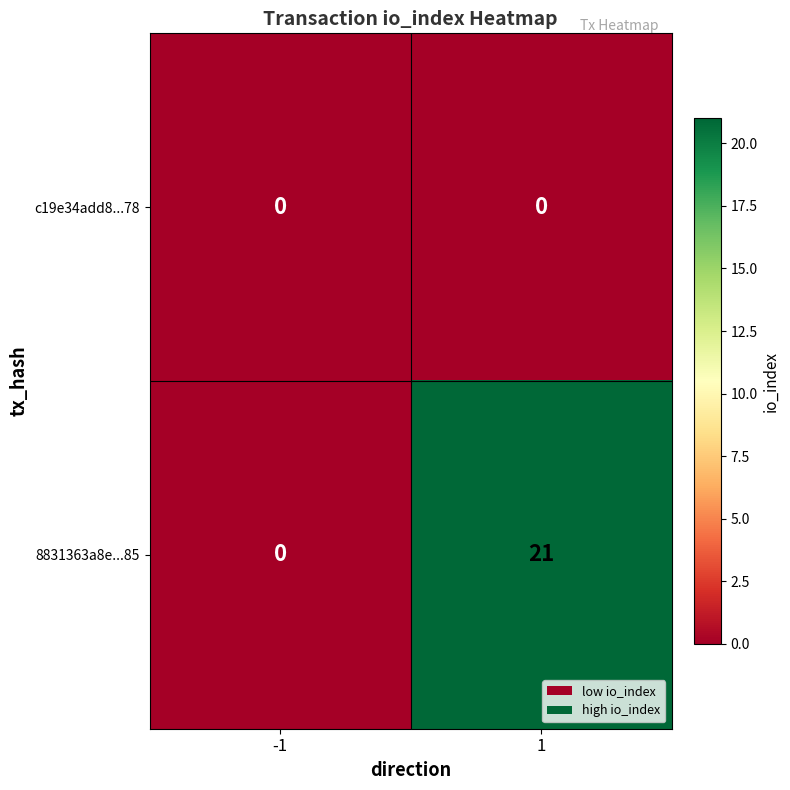

How many data points does each series have?

2